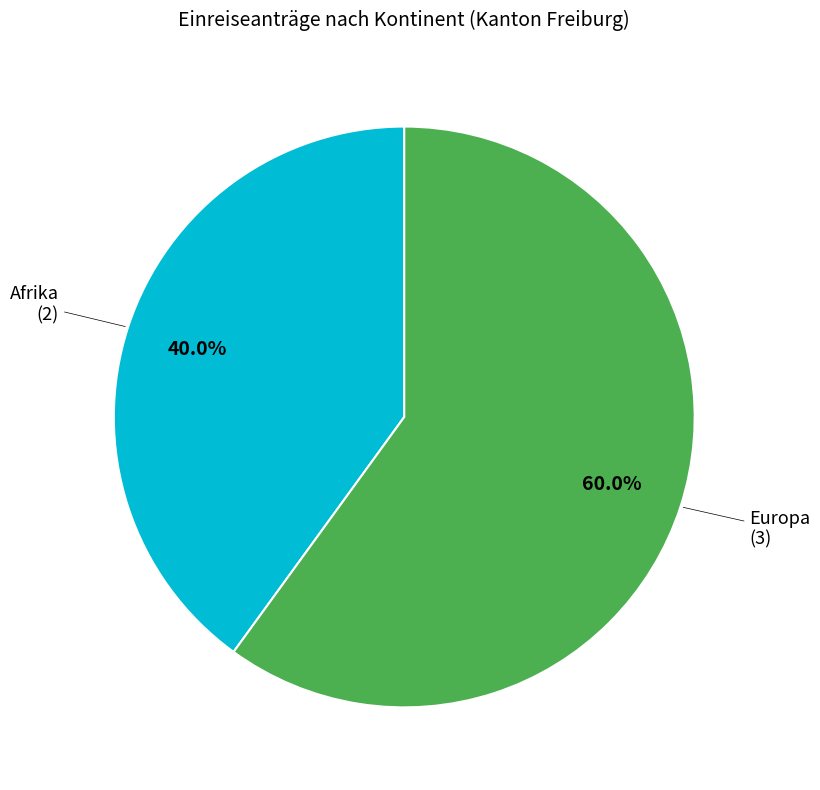

Combined, what portion of the pie is Europa and Afrika?

100.0%